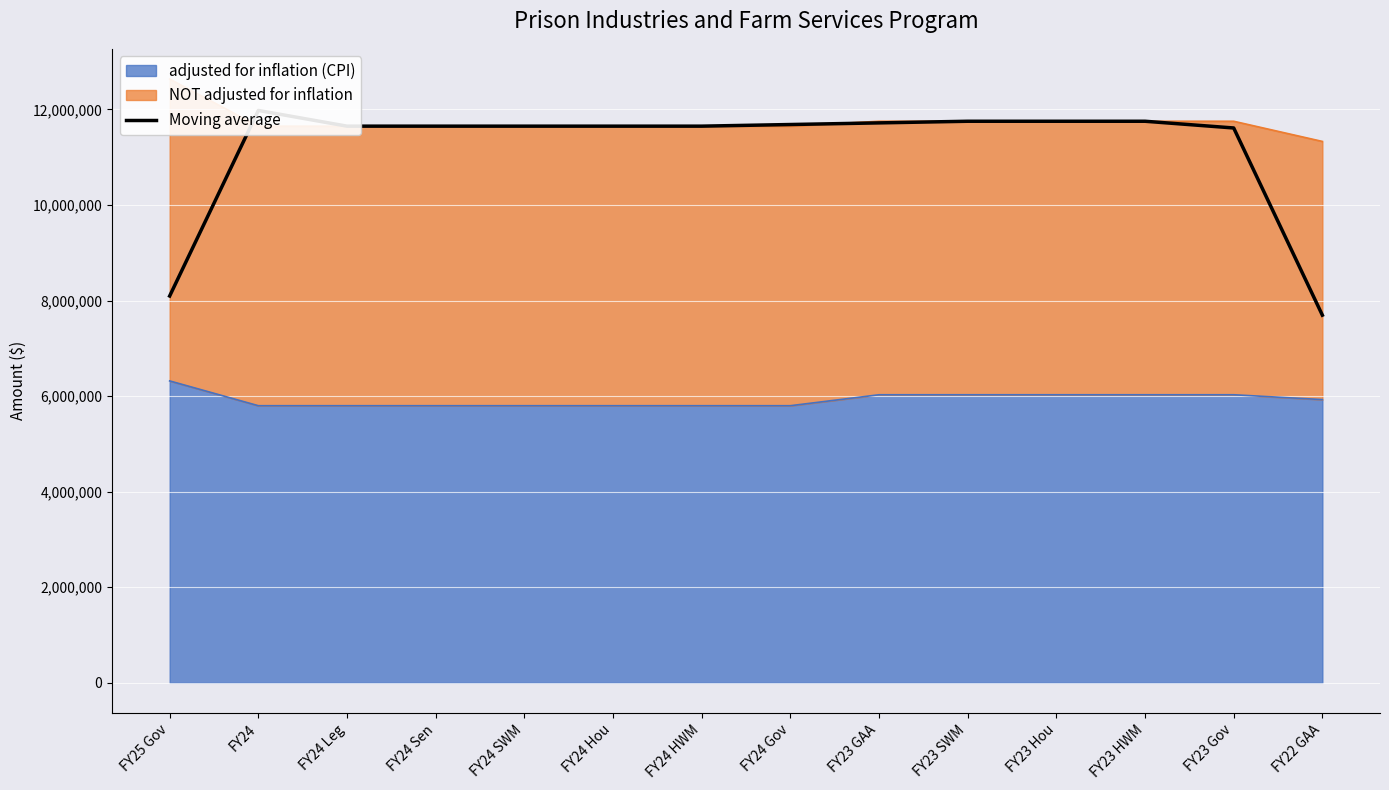

What is the change in value from FY24 to FY23 SWM?

-226193.7